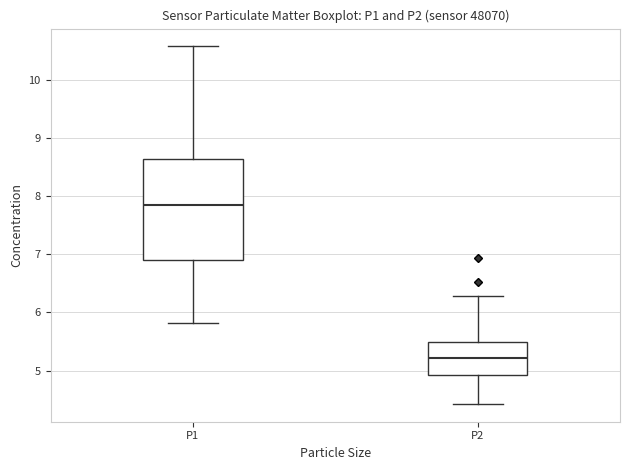

Which box is the tallest, from its lower edge to its upper edge?

P1